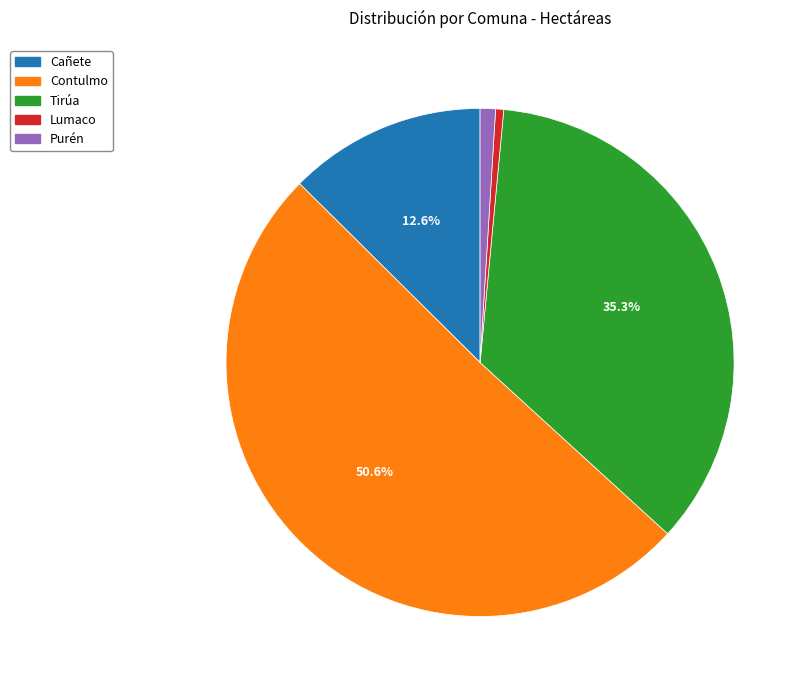

What percentage is NOT represented by Contulmo?

49.4%